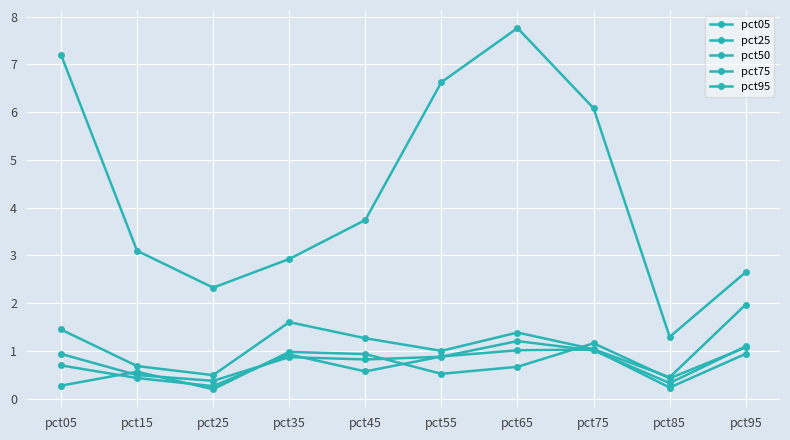

Count the number of data series in this chart.

5